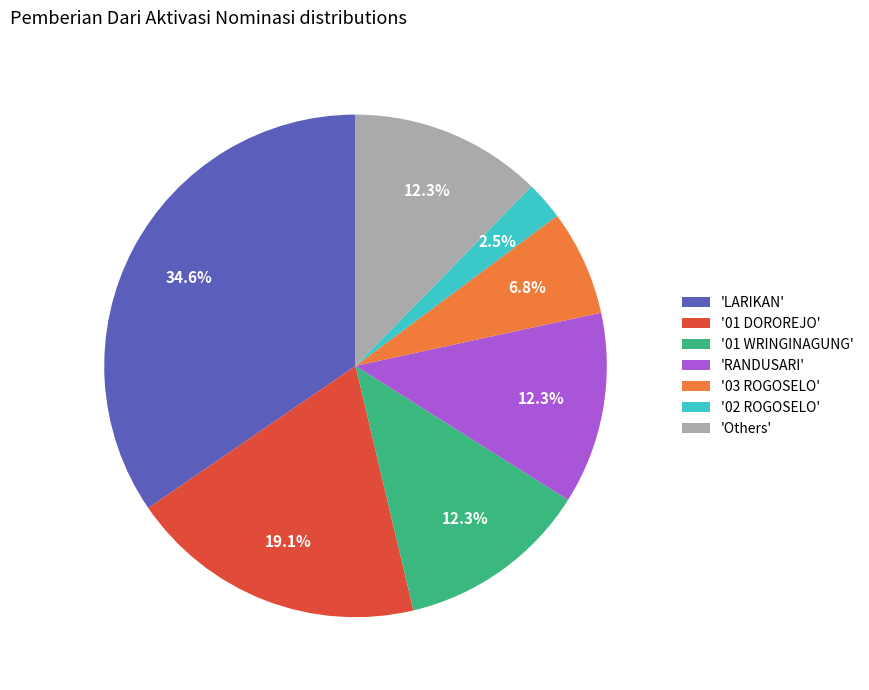

To the nearest percent, what is the difference between the largest and smallest slice percentages?

32%